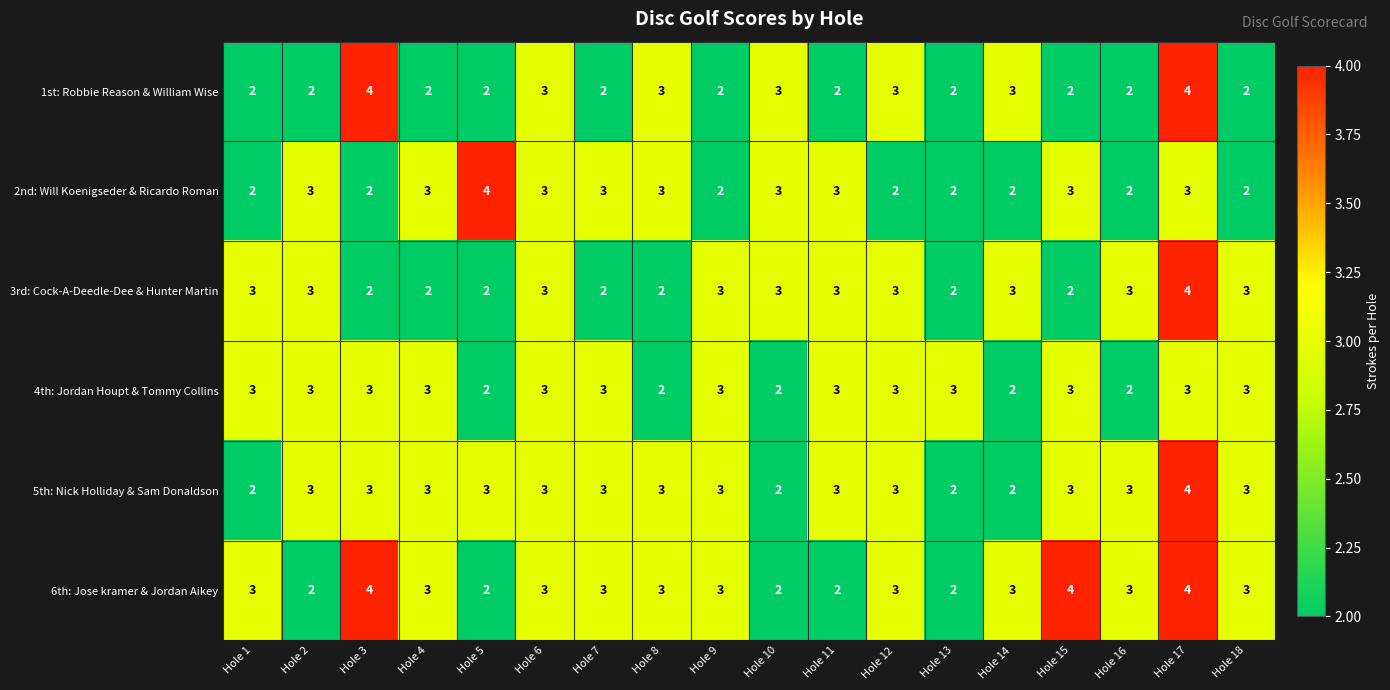

What is the average value of the 6th: Jose kramer & Jordan Aikey series?

3